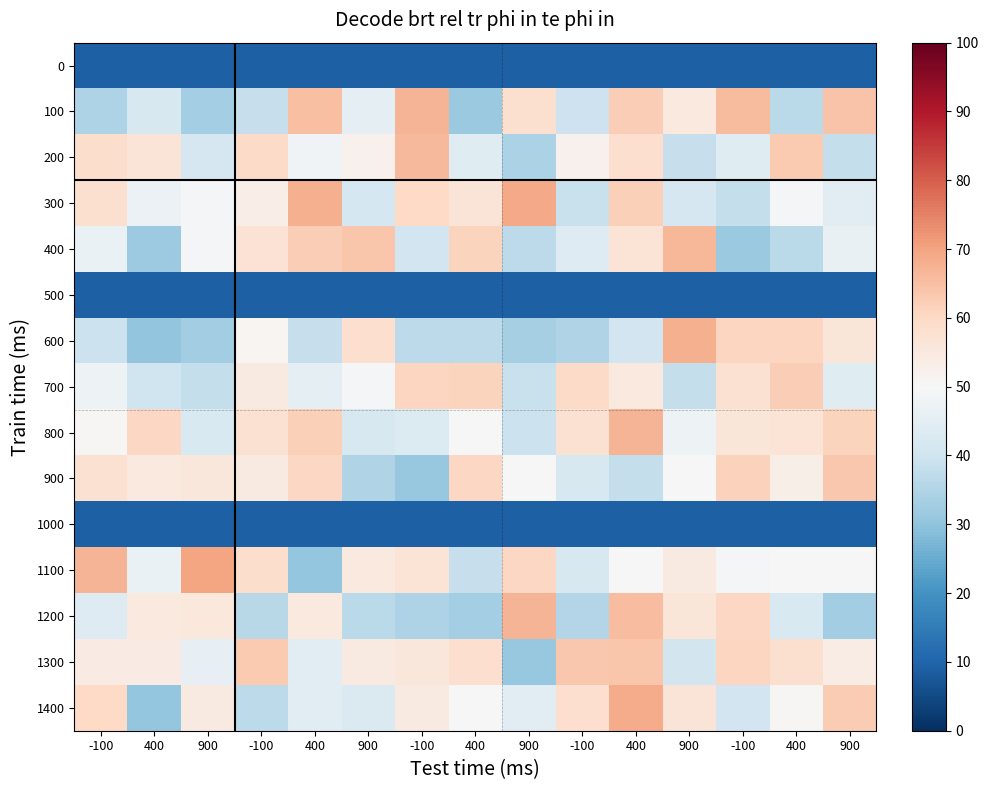

Rank the series by their maximum value, from highest to lowest.

1100, 300, 1400, 600, 100, 800, 1200, 400, 200, 1300, 900, 700, 0, 500, 1000